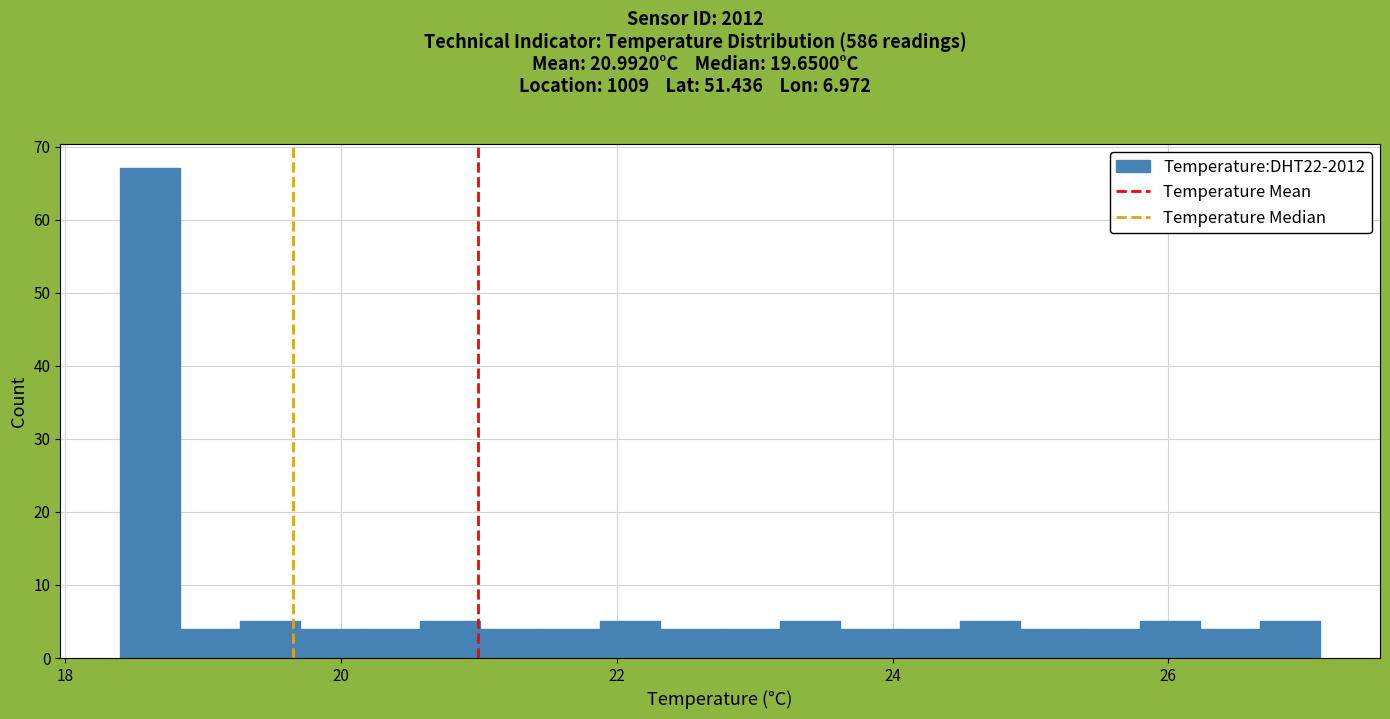

Read against the x-axis, roughly where is the centre of the tallest bar?

18.6